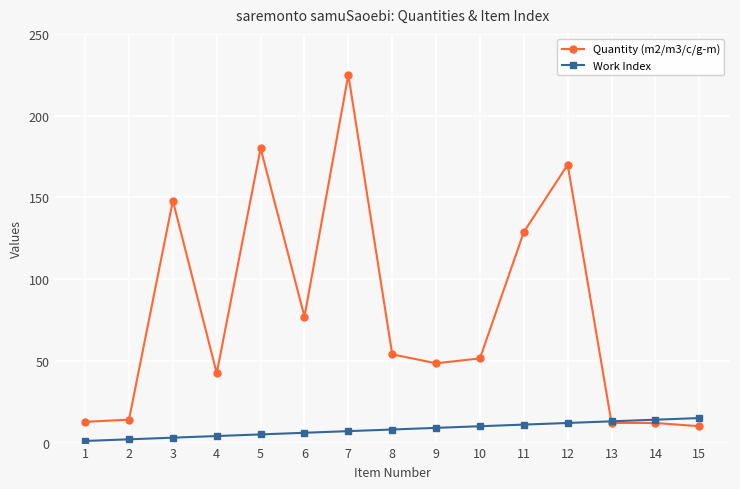

What is the value of the Quantity (m2/m3/c/g-m) point at the 9th from the left?

48.5